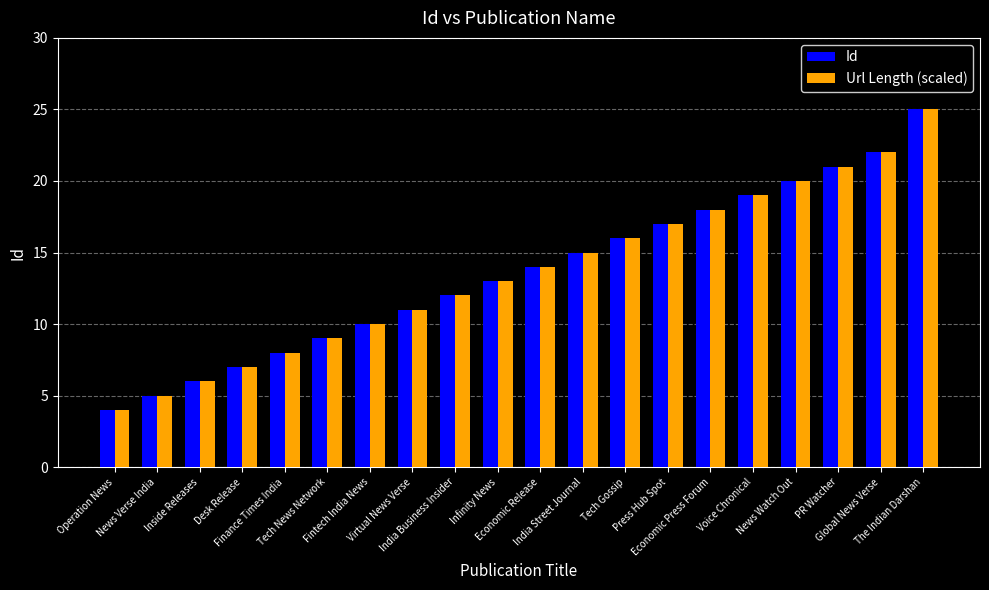

Is the value of Url Length (scaled) at Operation News greater than the value of Id at News Watch Out?

No